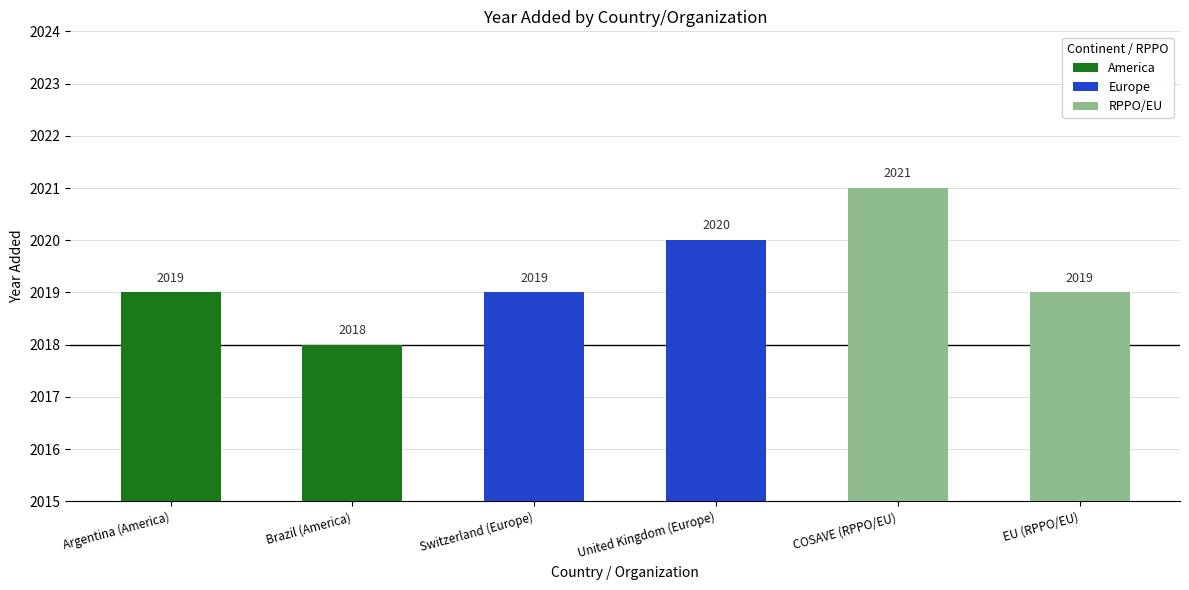

Reading right to left, transcribe all the data shown in this chart.

2019	2021	2020	2019	2018	2019